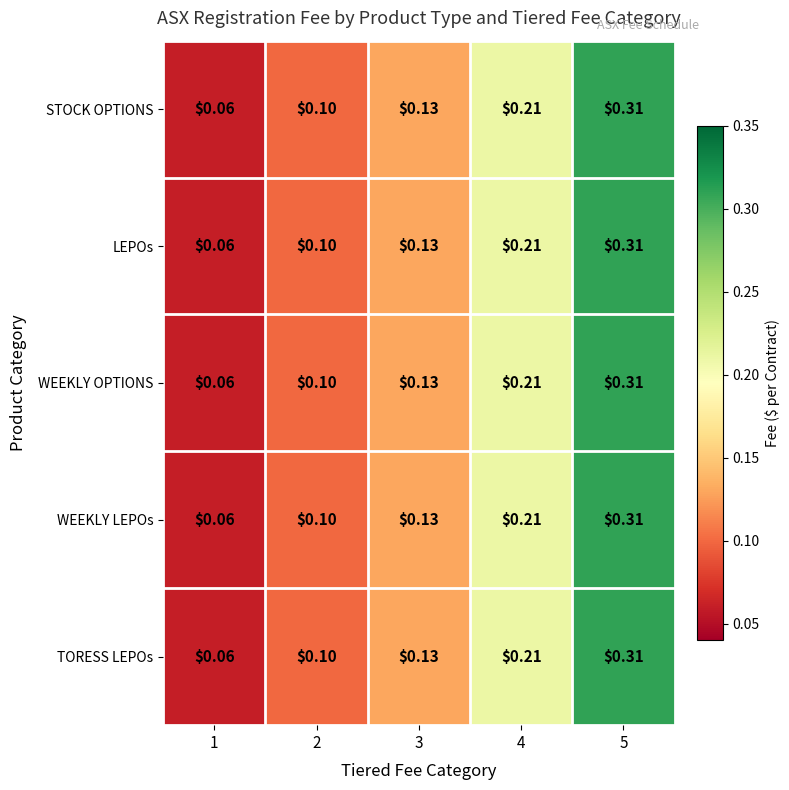

Is the value of LEPOs at 3 greater than the value of WEEKLY OPTIONS at 4?

No